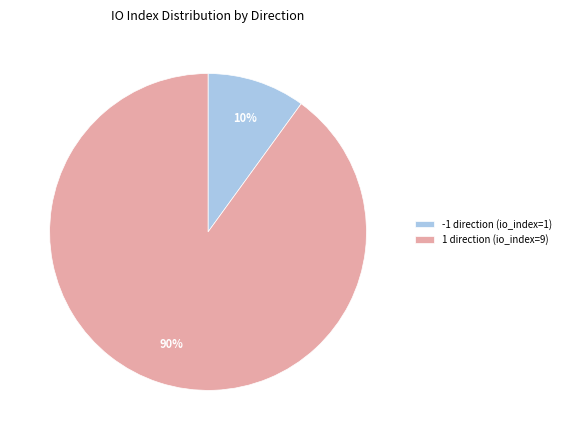

Is there a majority slice in this chart?

Yes